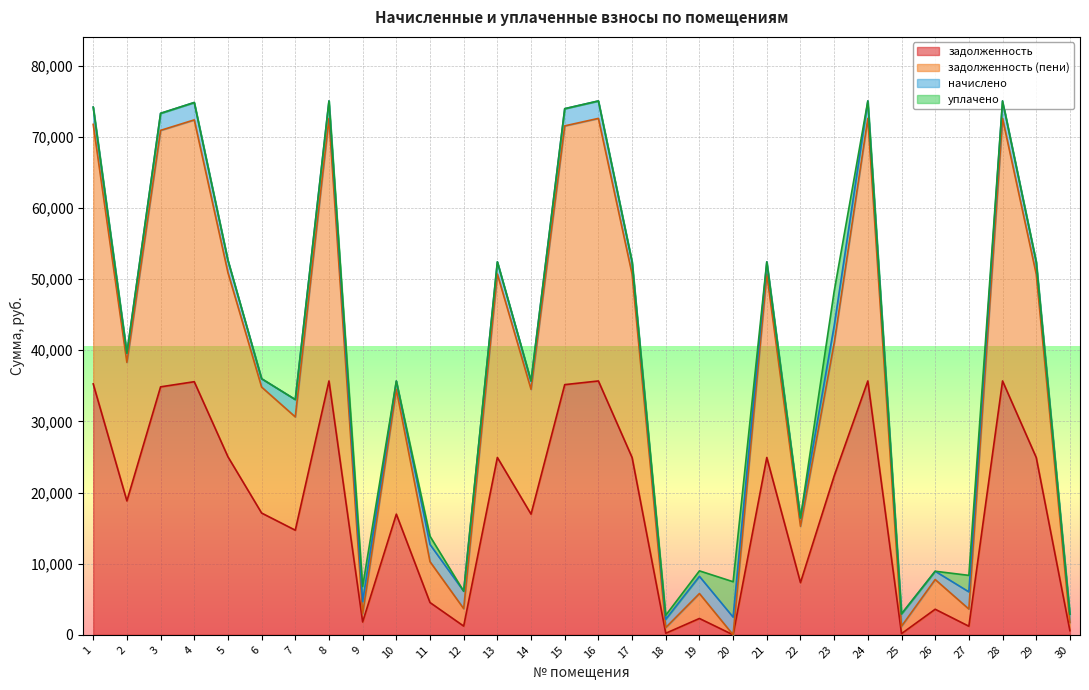

Which series has the largest range (max minus min)?

задолженность (пени)